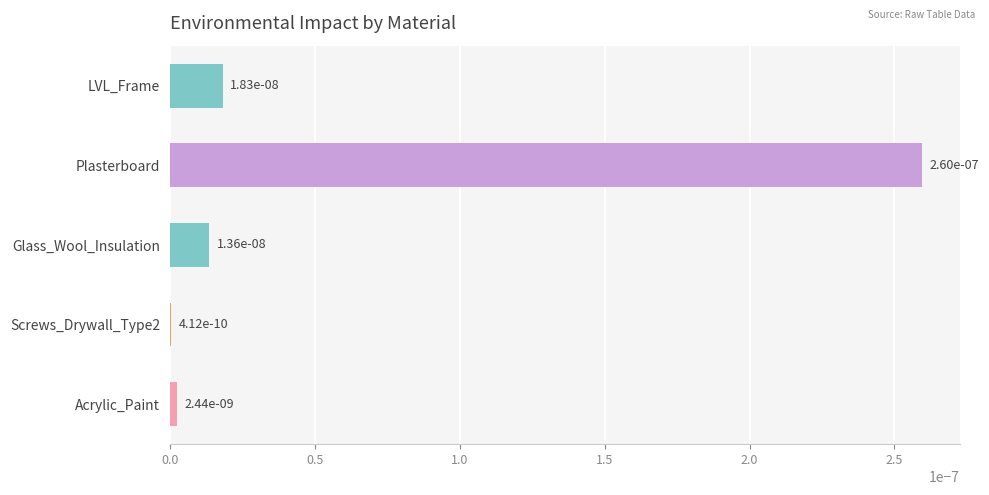

The value at Glass_Wool_Insulation is 0.0. True or false?

True